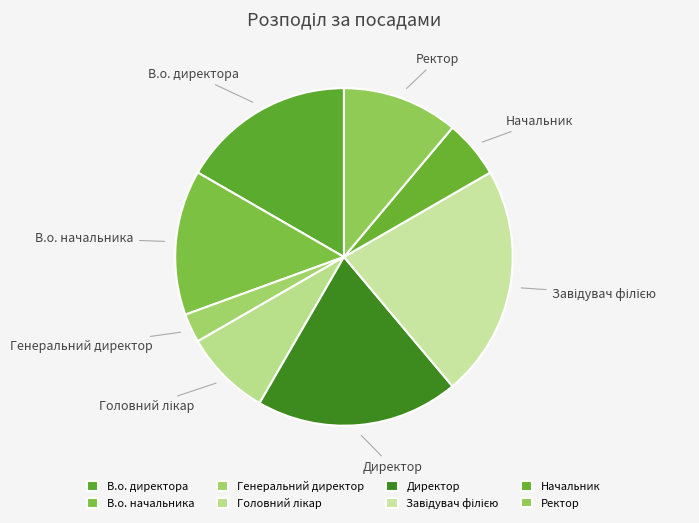

Between В.о. директора and Генеральний директор, which is larger?

В.о. директора